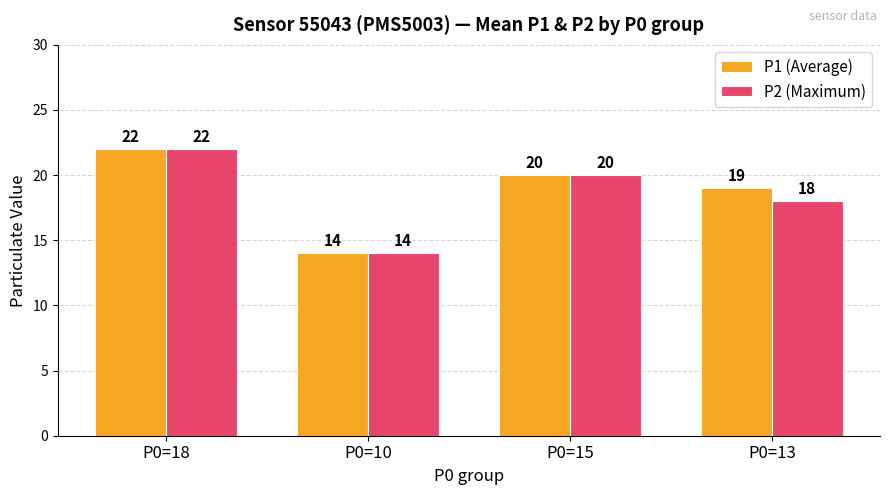

Rank the categories by P1 (Average) value from highest to lowest.

P0=18, P0=15, P0=13, P0=10